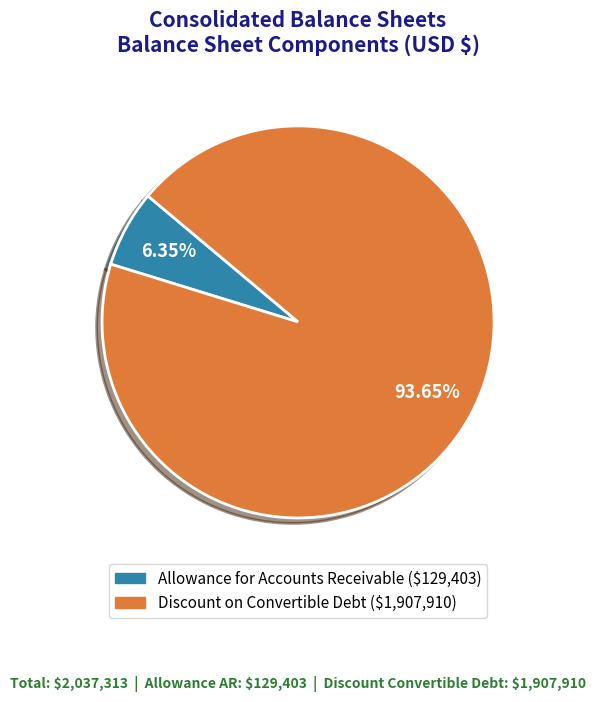

Does Allowance for Accounts Receivable represent more than half of the total?

No